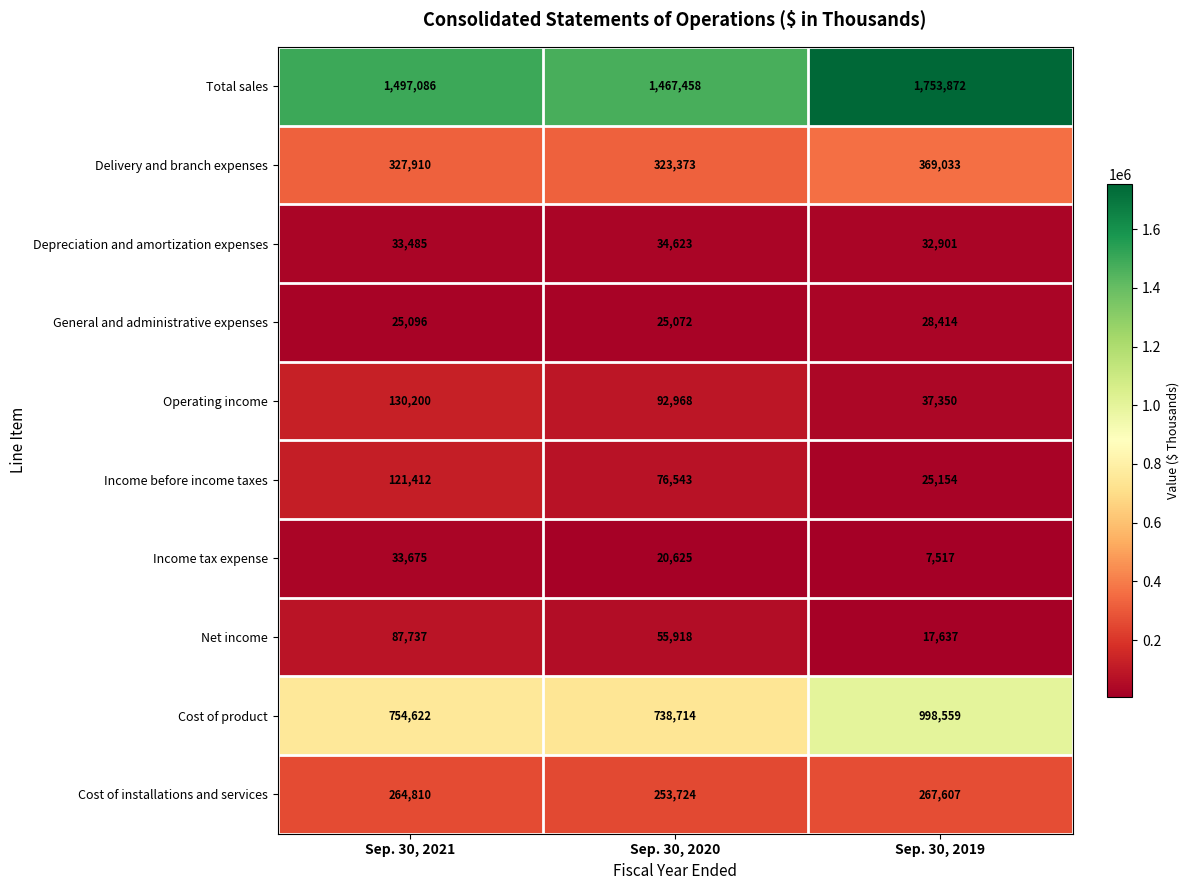

Which series changed the most between Sep. 30, 2021 and Sep. 30, 2019?

Total sales